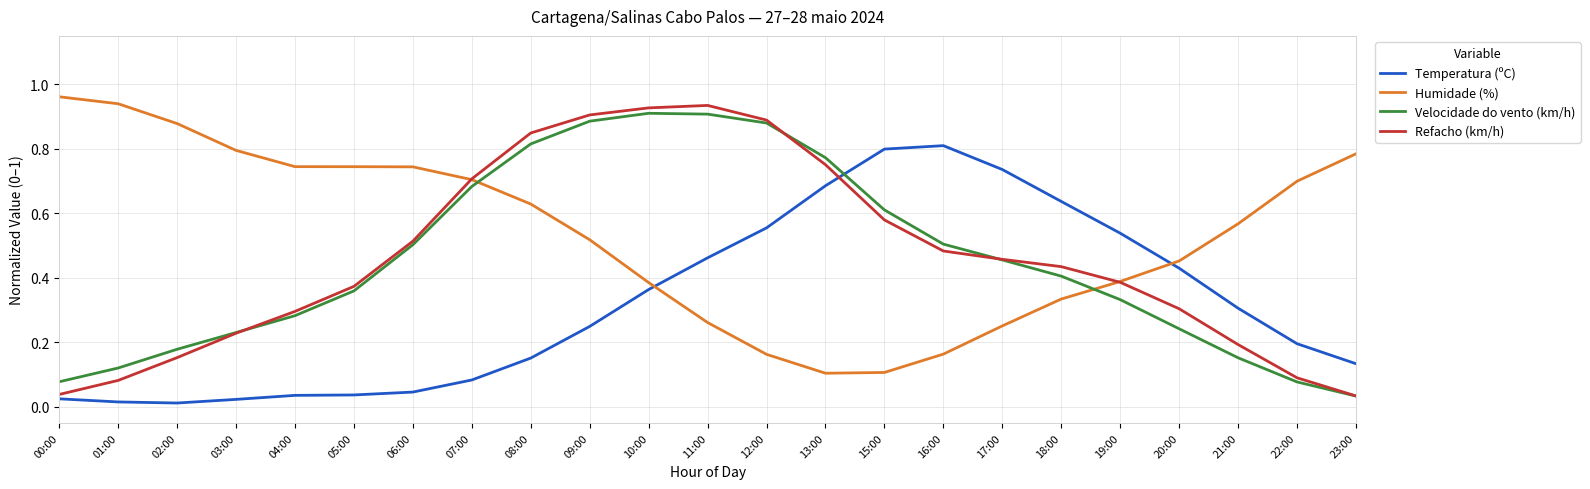

Which category has the highest value across all series?

00:00